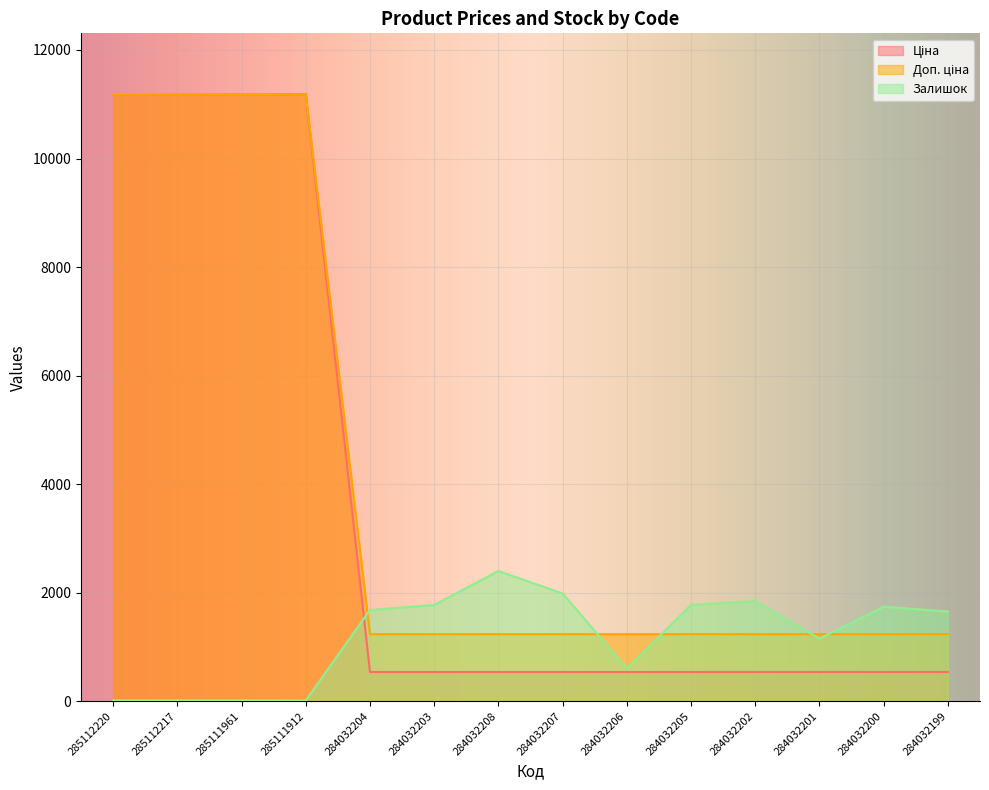

Is the value of Ціна at 284032203 greater than the value of Залишок at 284032208?

No